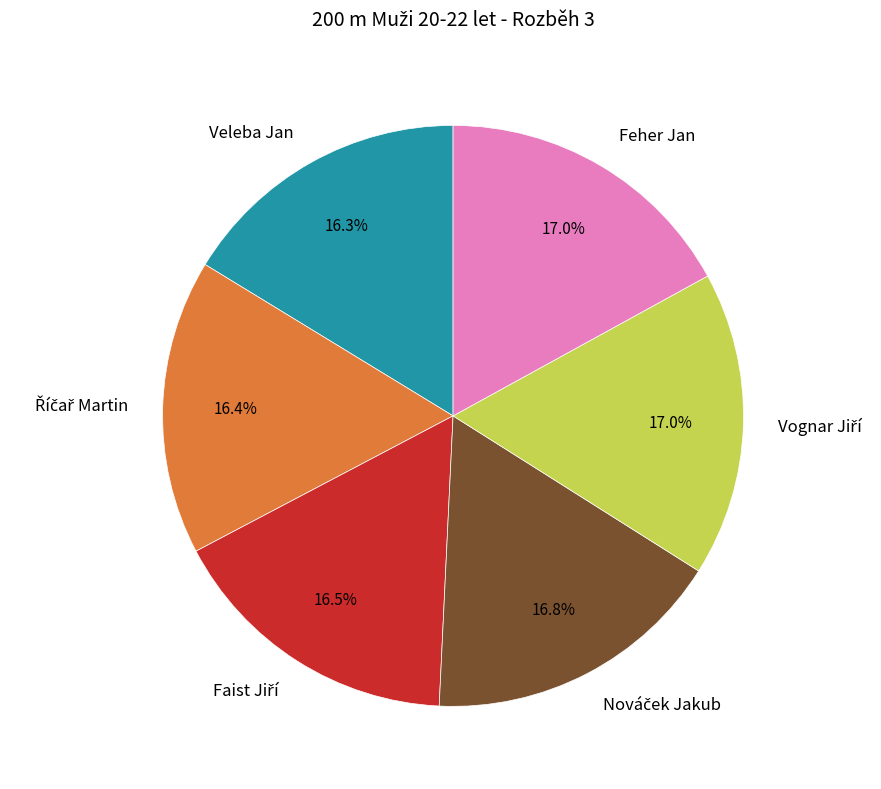

Count the number of slices in the pie.

6